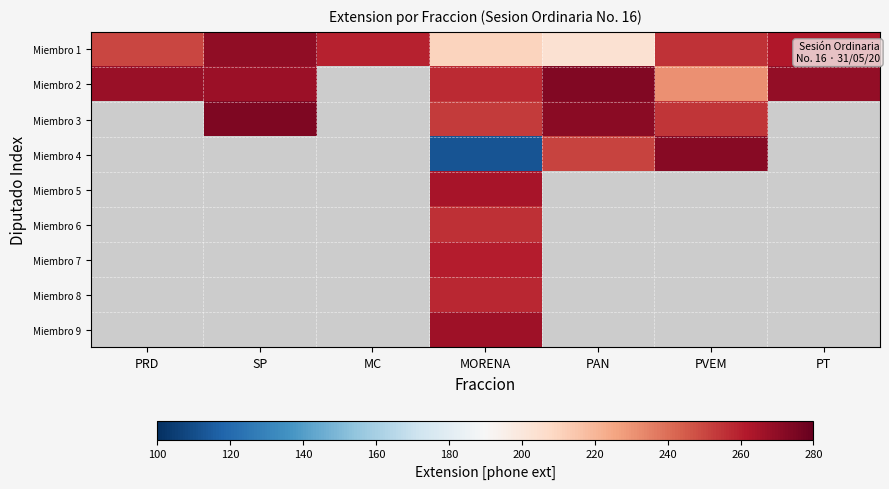

At which label does Miembro 2 first exceed 257?

PRD